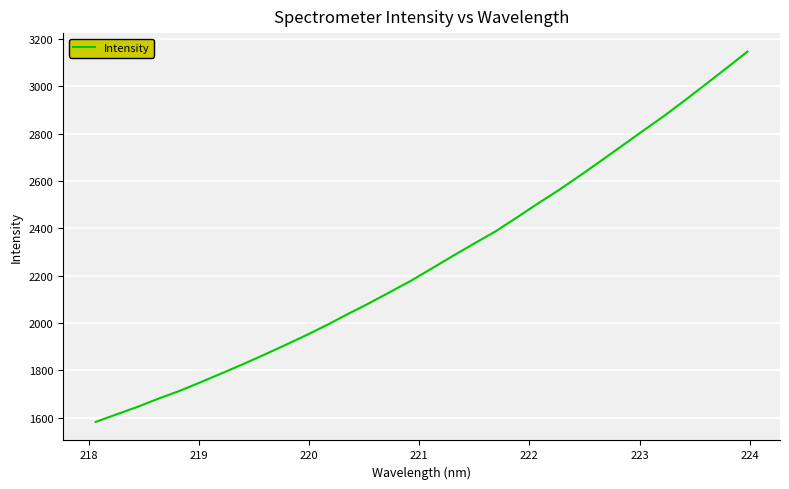

What is the maximum value shown in the chart?

3146.3